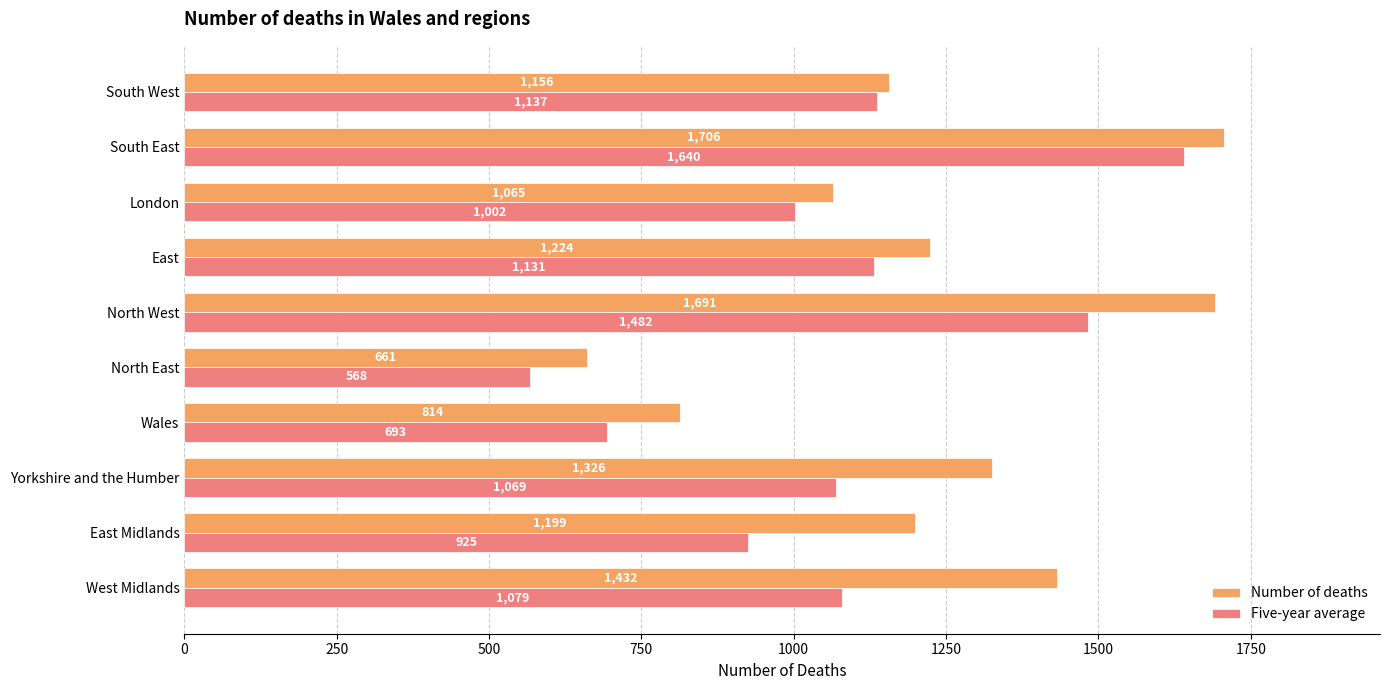

What is the minimum value for Five-year average?

568